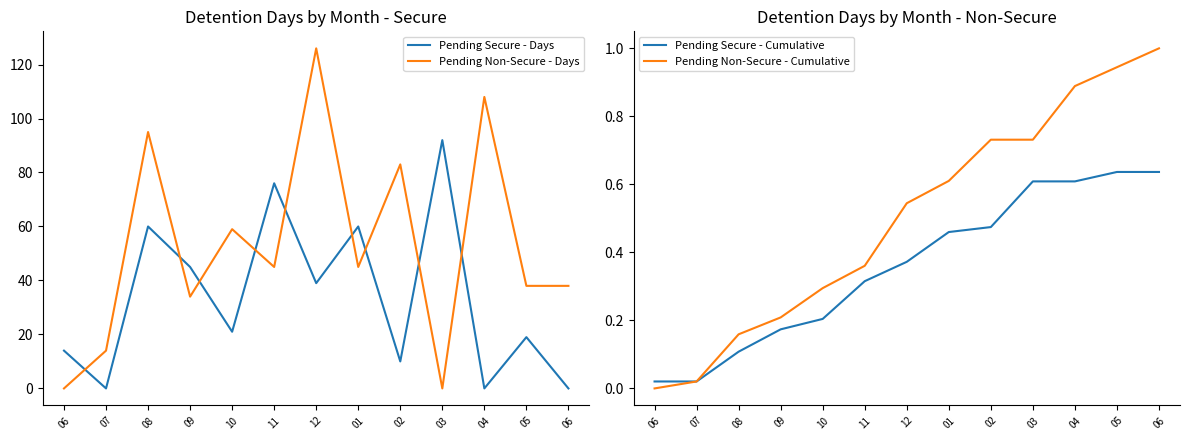

Rank the series at 09 from lowest to highest value.

Pending Secure - Cumulative, Pending Non-Secure - Cumulative, Pending Non-Secure - Days, Pending Secure - Days